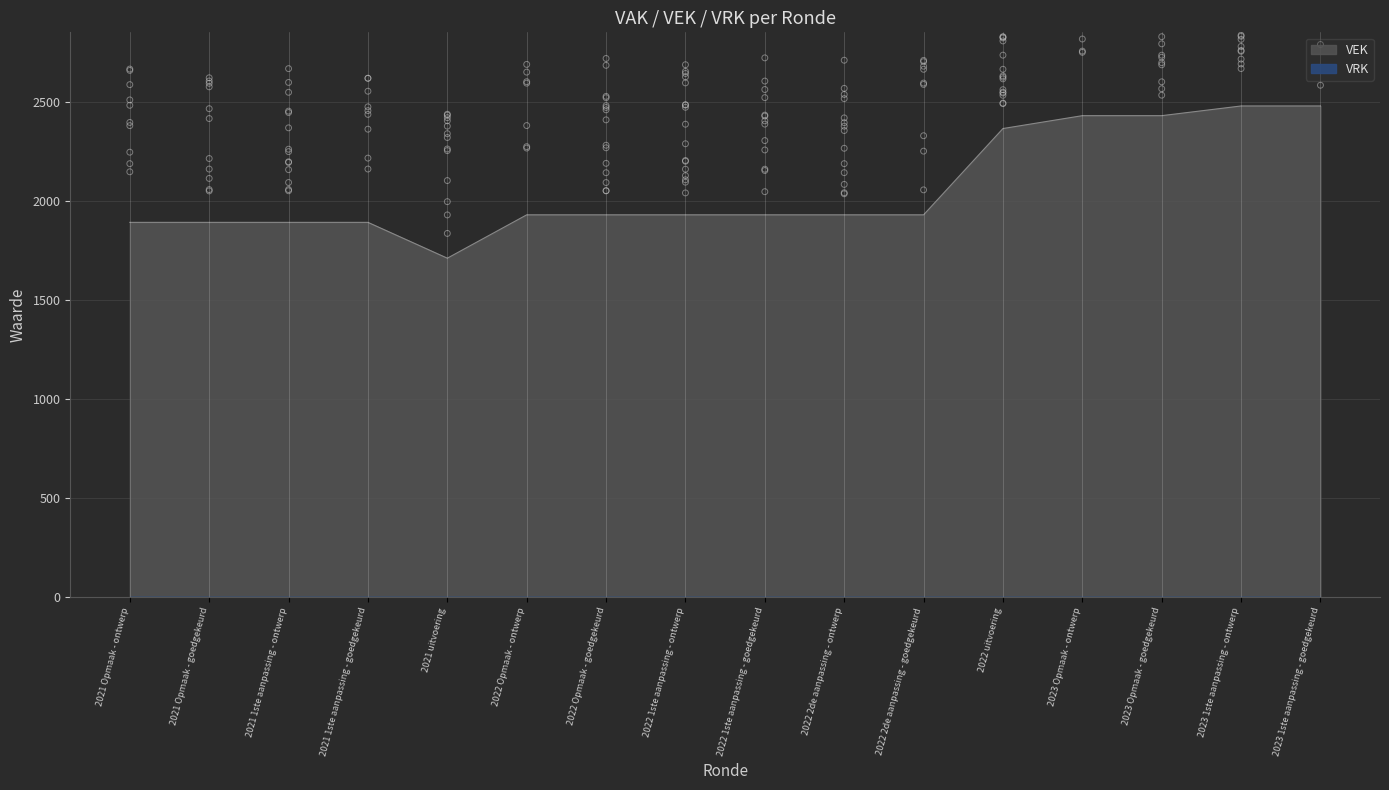

What is the change in value from 2021 Opmaak - ontwerp to 2023 1ste aanpassing - goedgekeurd?

+588